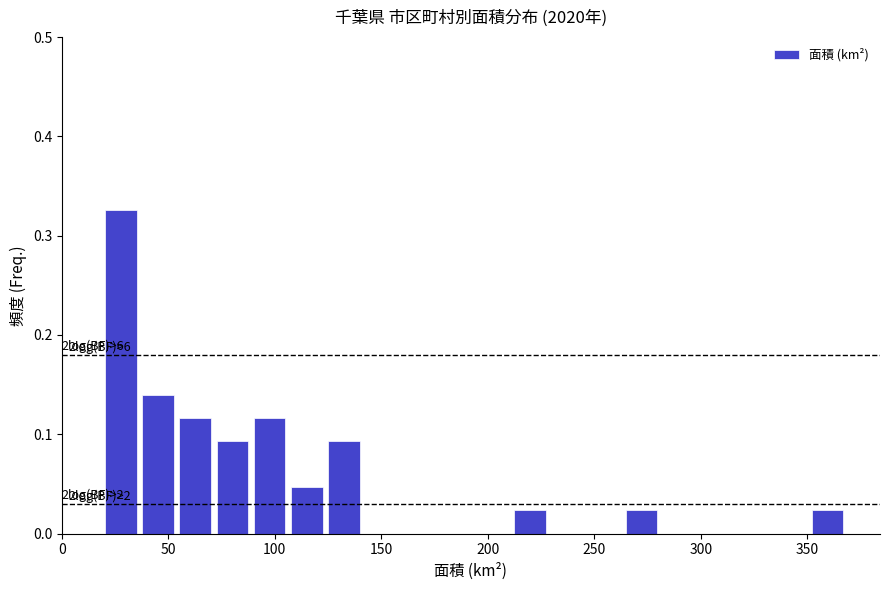

Around what value on the x-axis is the tallest bar? Give the approximate position of its centre, as read against the axis.

30